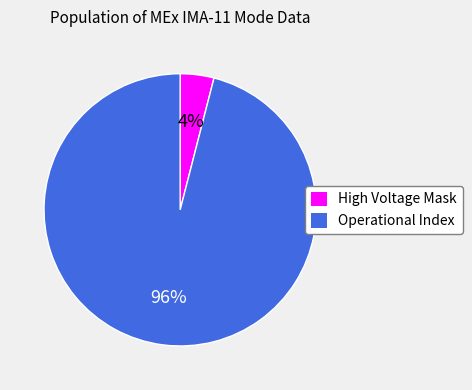

Is there any slice that represents more than half of the pie?

Yes